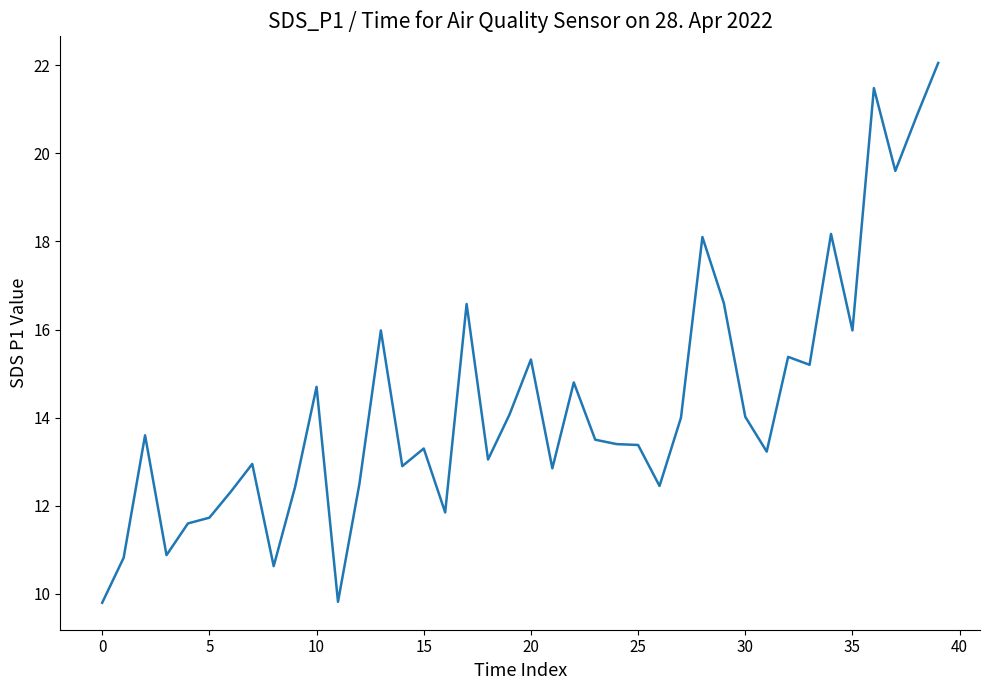

What is the smallest value displayed?

9.8